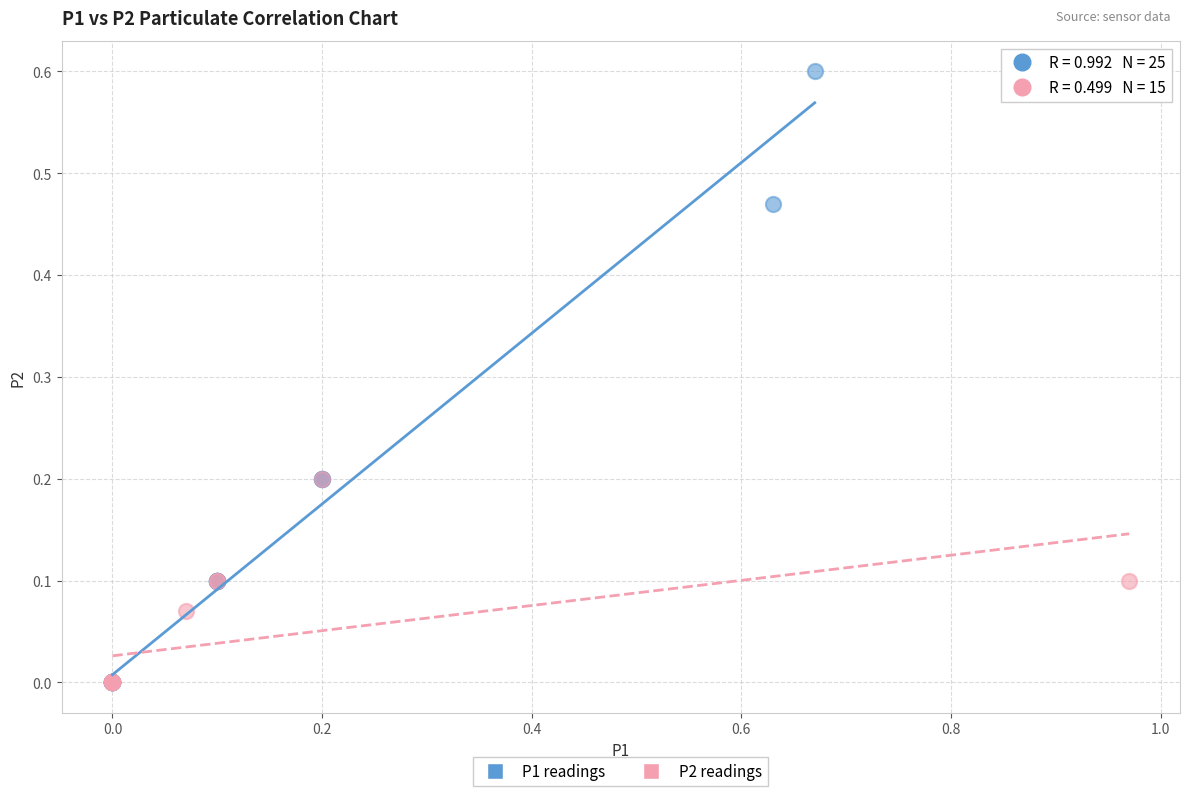

What are all the series names shown in the legend?

P1 readings, P2 readings